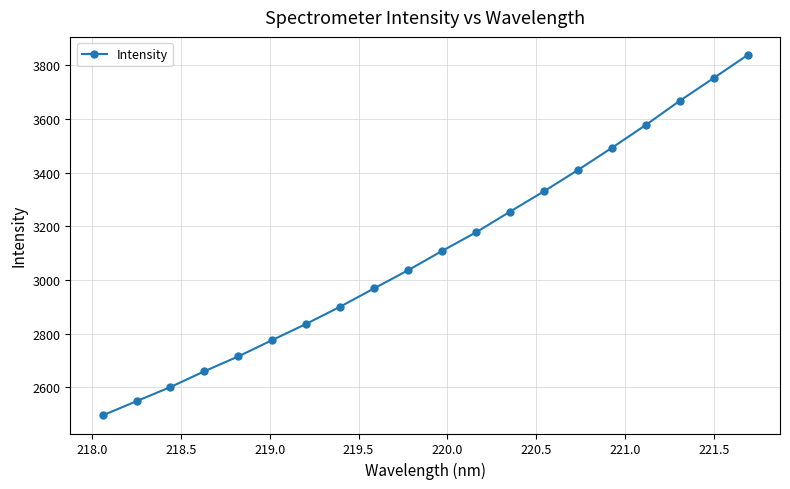

What is the average value?

3107.6